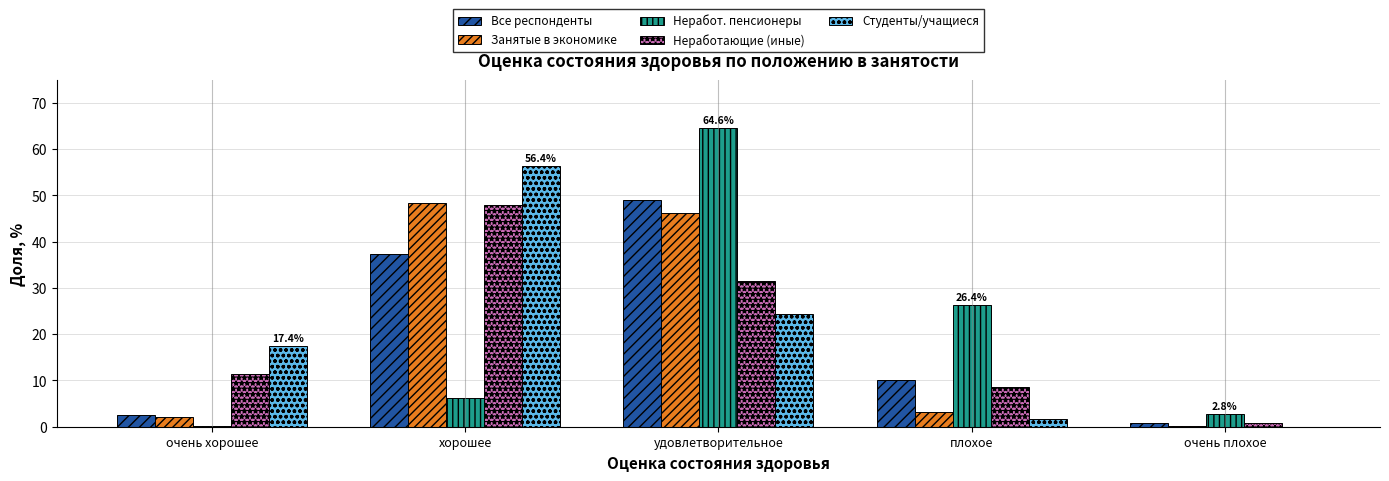

Where does the Неработ. пенсионеры series first go above 6?

хорошее